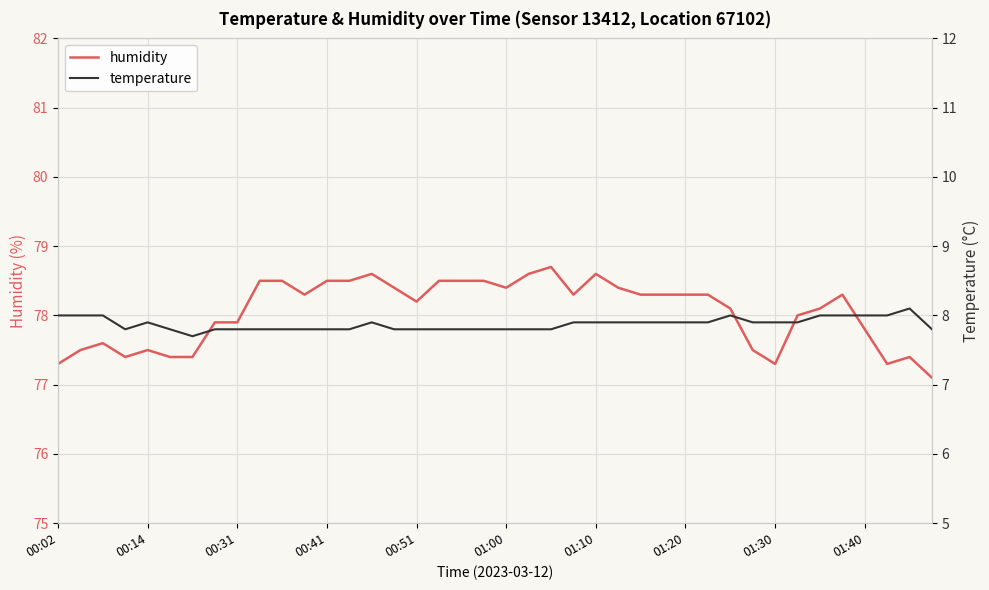

In temperature, how many points are higher than both neighbors (excluding endpoints)?

4